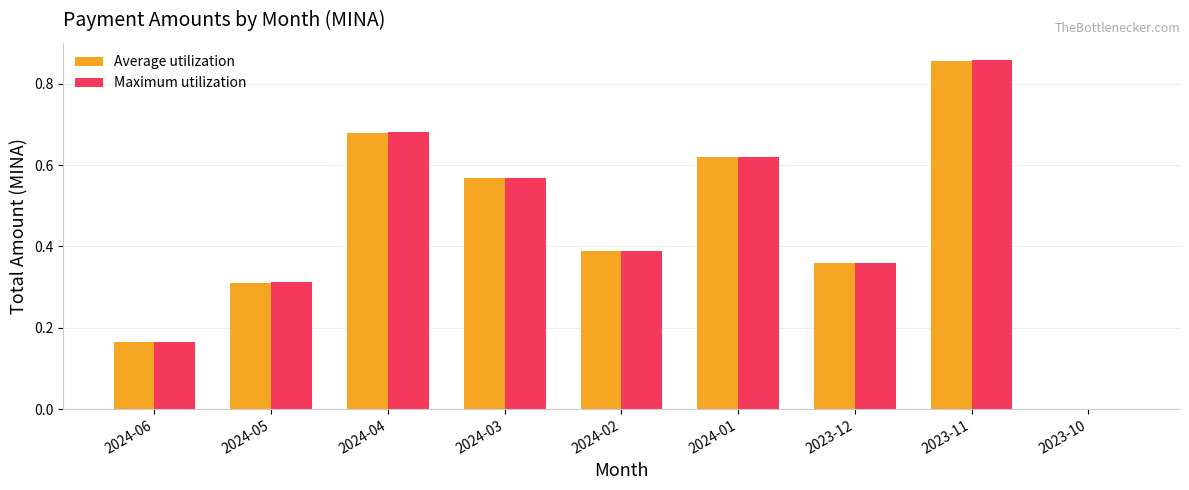

How many groups of bars are there?

9